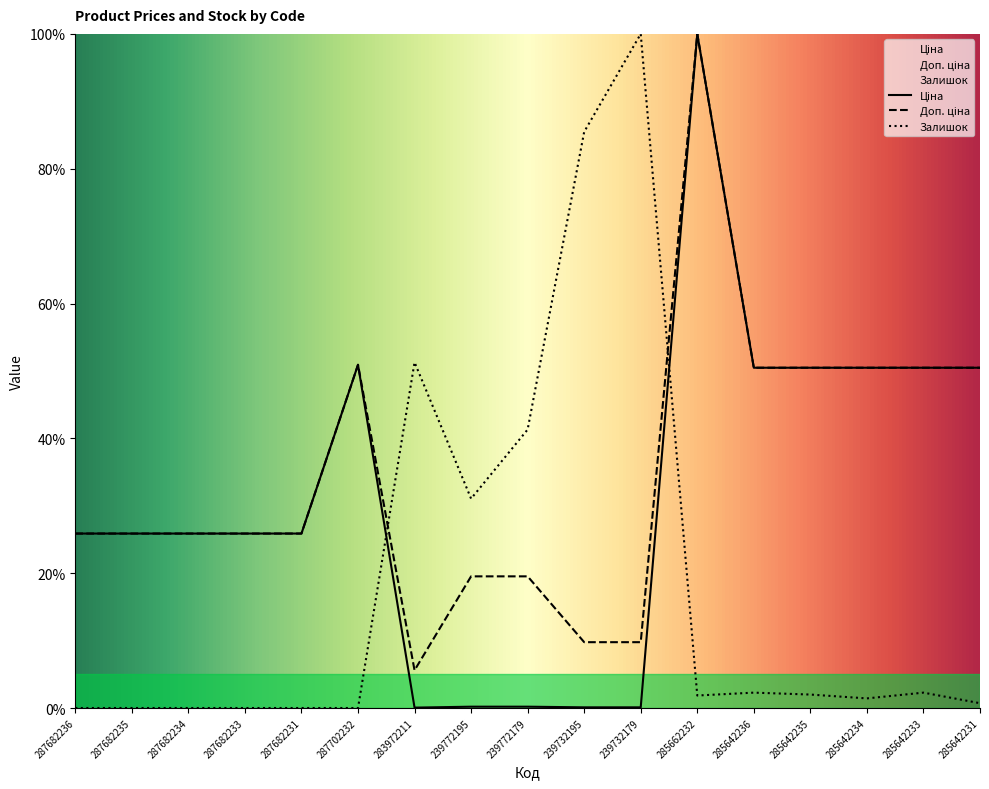

Reading right to left, extract all data points from this chart.

Ціна: 50.5	50.5	50.5	50.5	50.5	100.0	0.1	0.1	0.2	0.2	0.1	50.9	25.9	25.9	25.9	25.9	25.9
Доп. ціна: 50.5	50.5	50.5	50.5	50.5	100.0	9.8	9.8	19.5	19.5	5.6	50.9	25.9	25.9	25.9	25.9	25.9
Залишок: 0.7	2.3	1.4	2.0	2.3	1.9	100.0	85.5	41.3	31.1	51.3	0.0	0.0	0.0	0.0	0.0	0.0